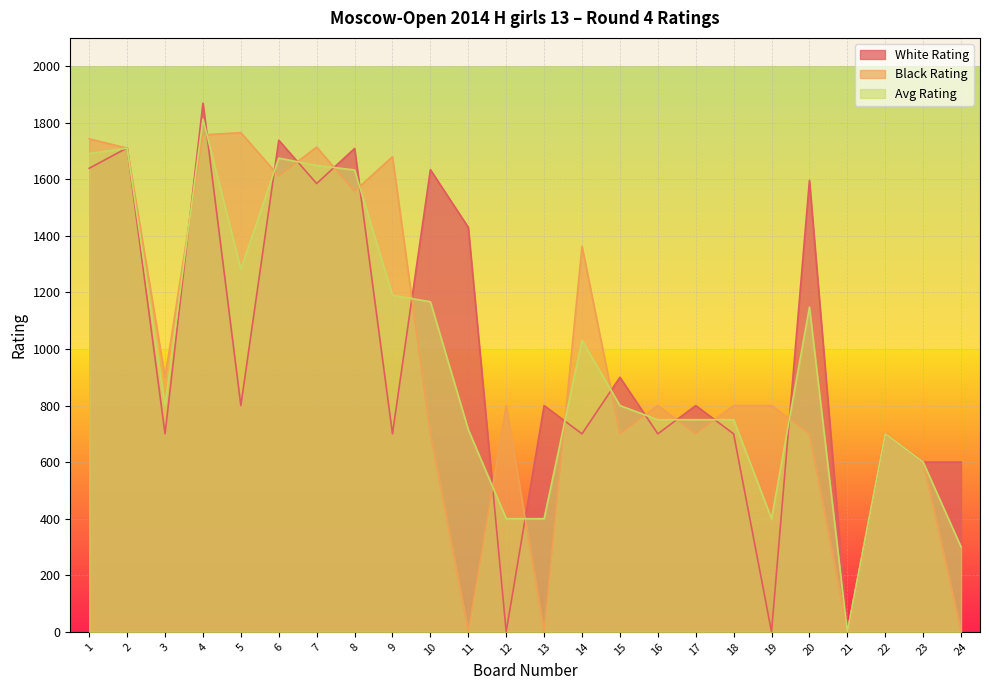

True or false: White Rating and Black Rating cross at least once.

True